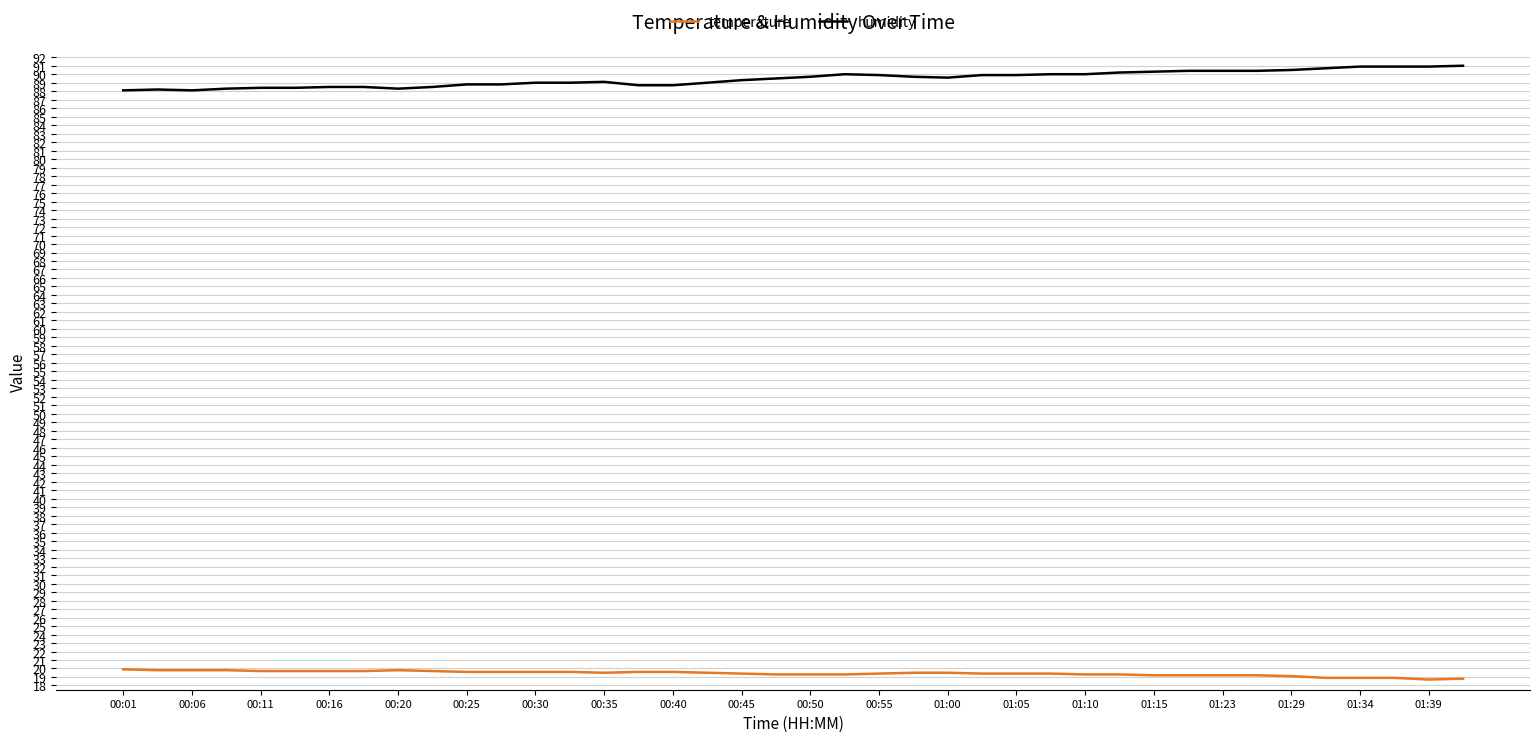

What is the maximum value for temperature?

19.9